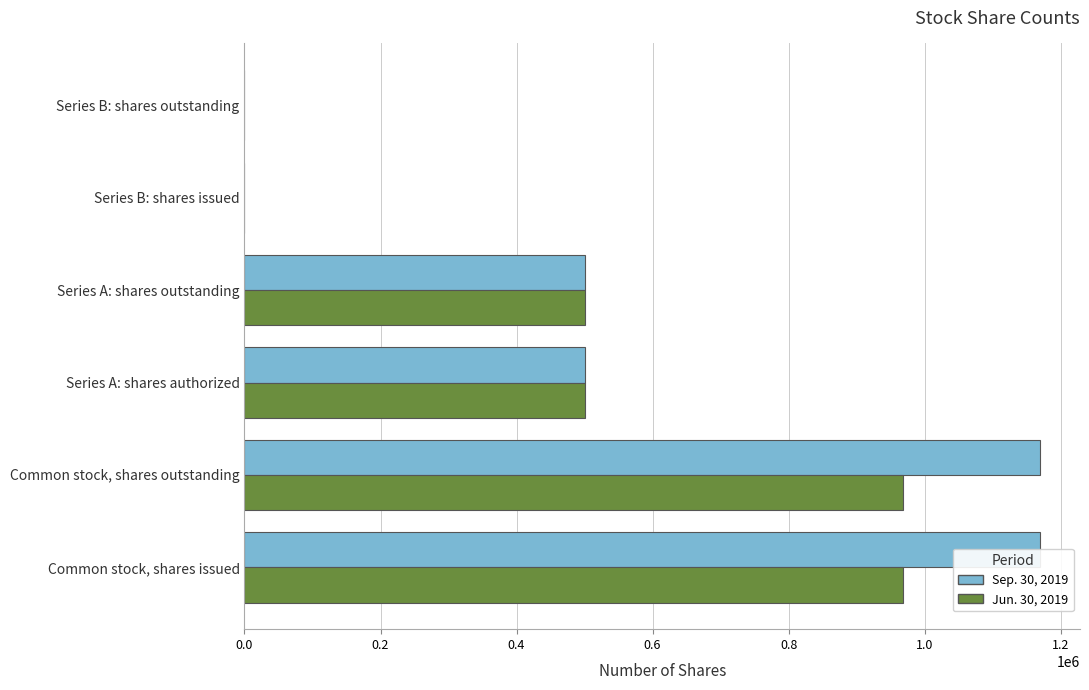

What is the difference between the second highest and second lowest values in the Jun. 30, 2019 series?

967992